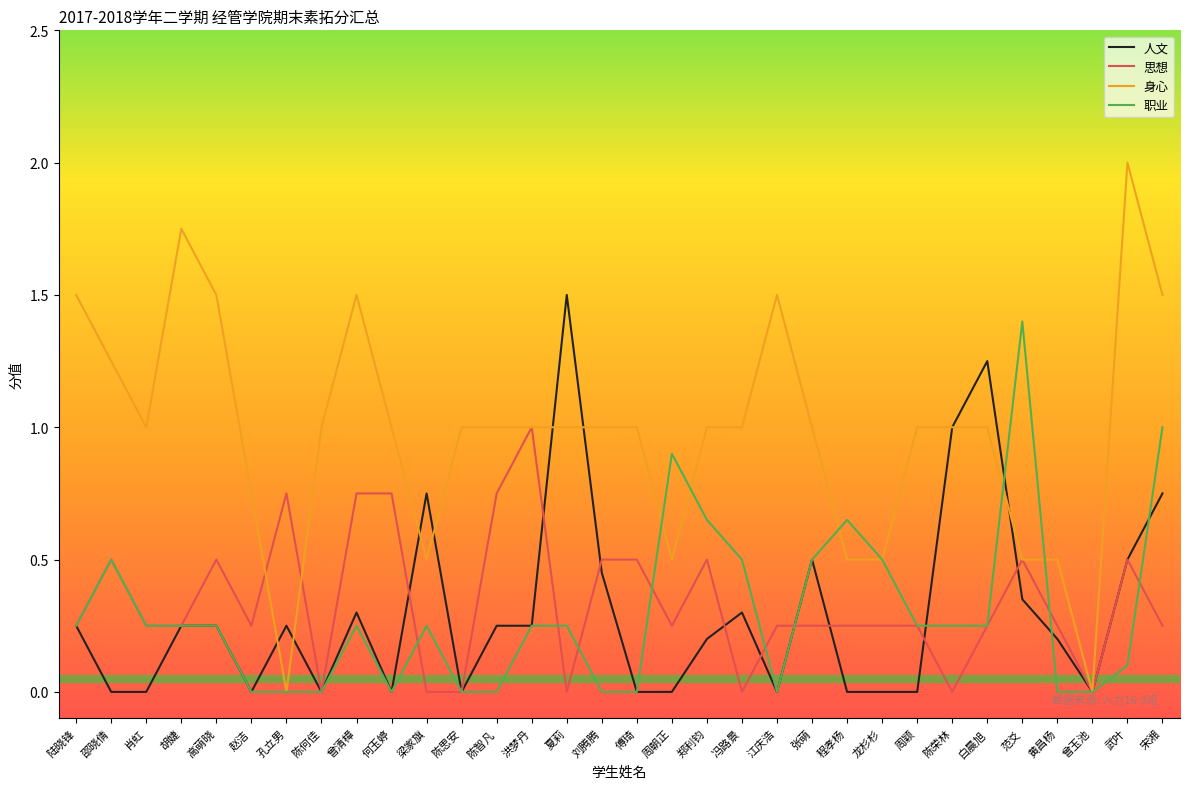

True or false: 职业 has a value of 0.4 at 周颖.

False